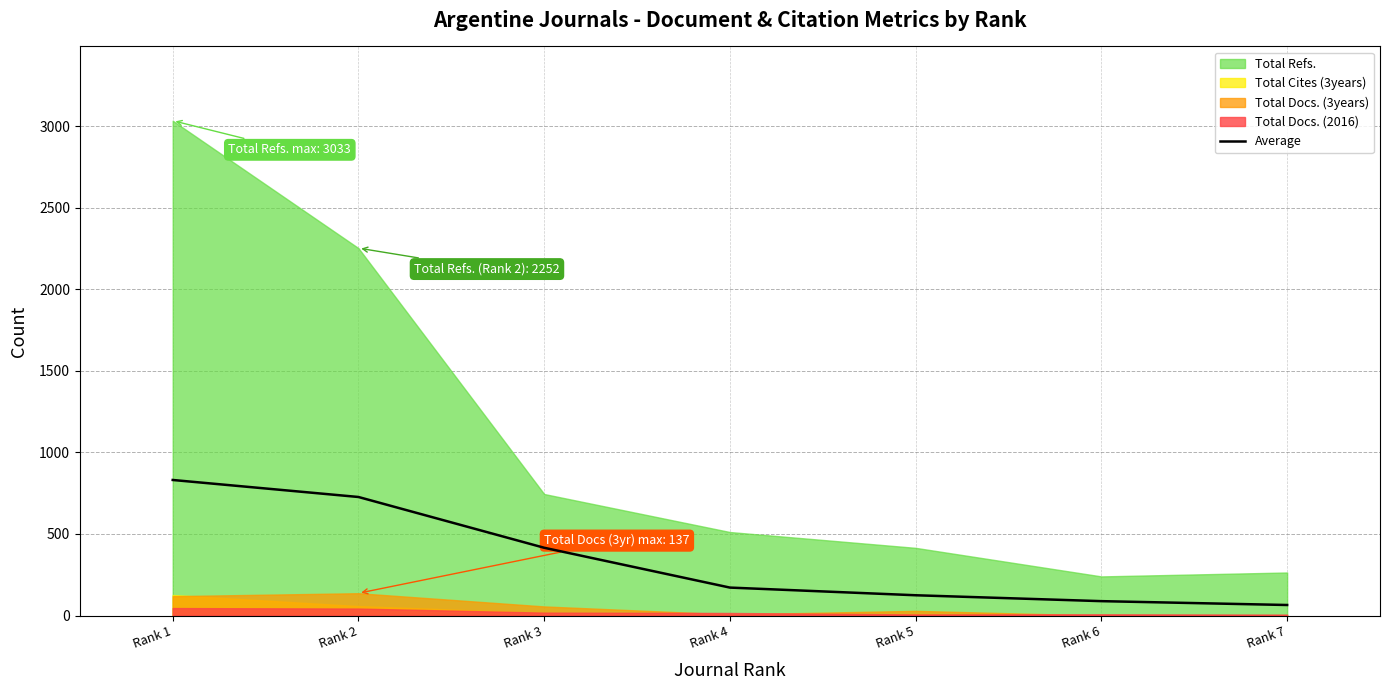

What is the value of the 2nd point from the left?

726.8